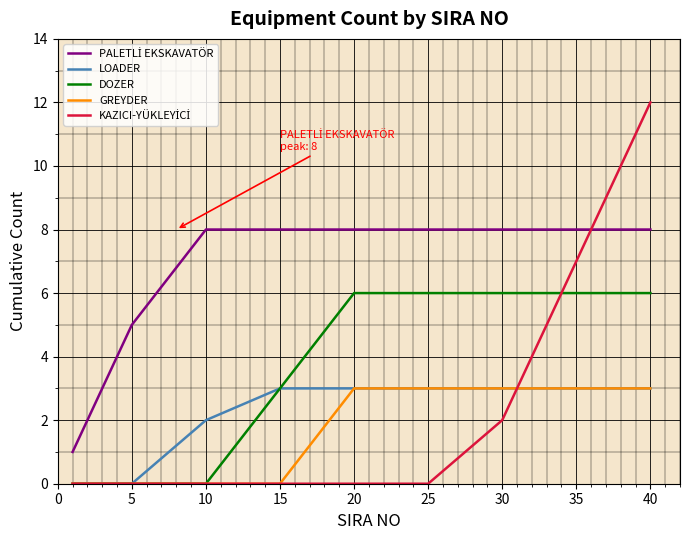

Does the chart display data point markers on the line(s)?

No